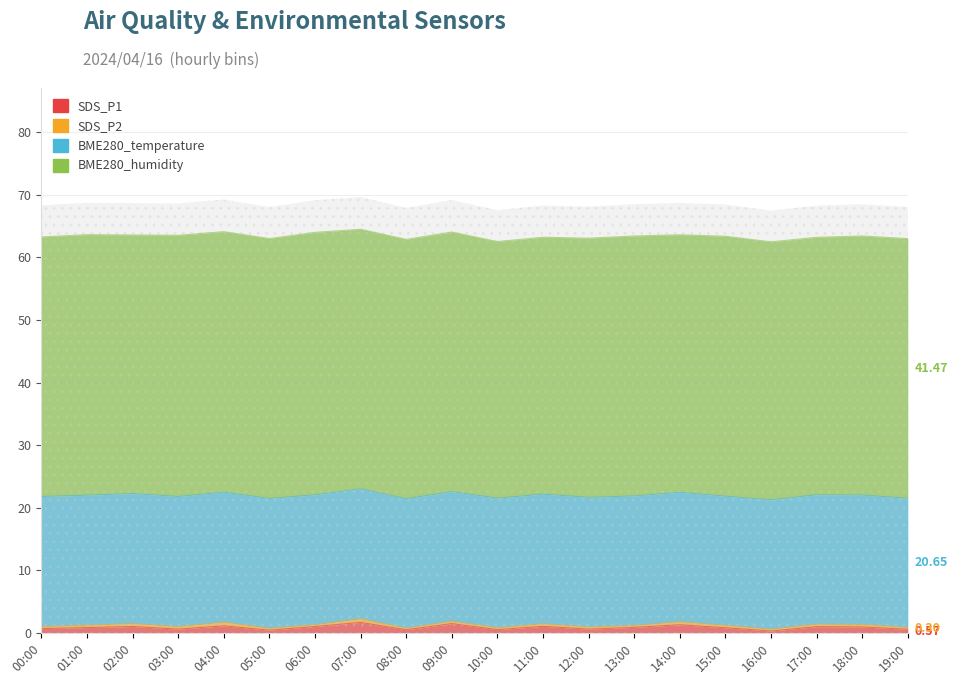

Which category has the lowest value in the SDS_P1 series?

16:00